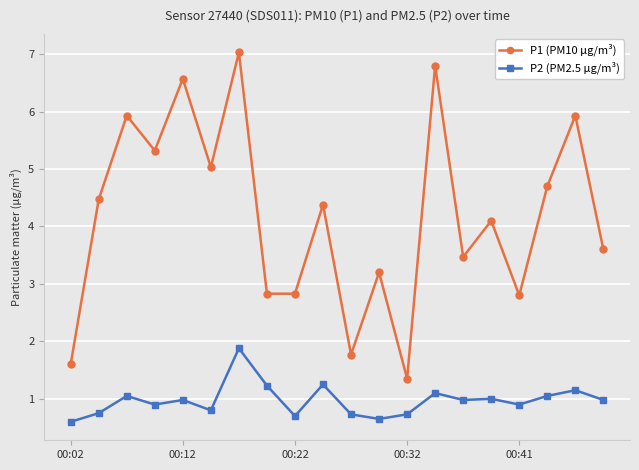

True or false: P1 (PM10 μg/m³) has more than 0 points higher than both neighbors.

True